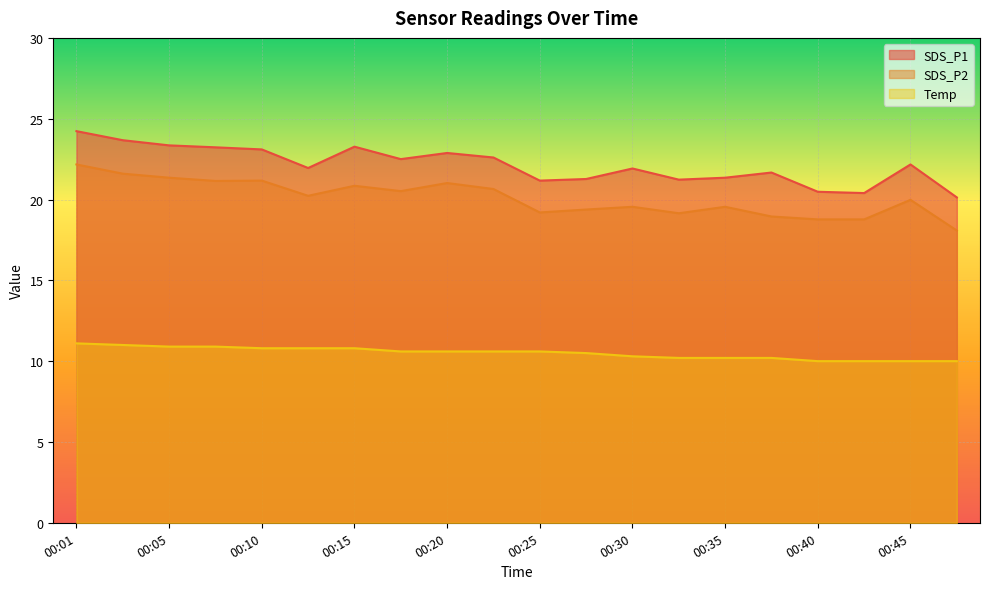

Rank the categories by SDS_P2 value from highest to lowest.

00:01, 00:03, 00:05, 00:10, 00:08, 00:20, 00:15, 00:23, 00:18, 00:13, 00:45, 00:30, 00:35, 00:28, 00:25, 00:32, 00:37, 00:40, 00:42, 00:47